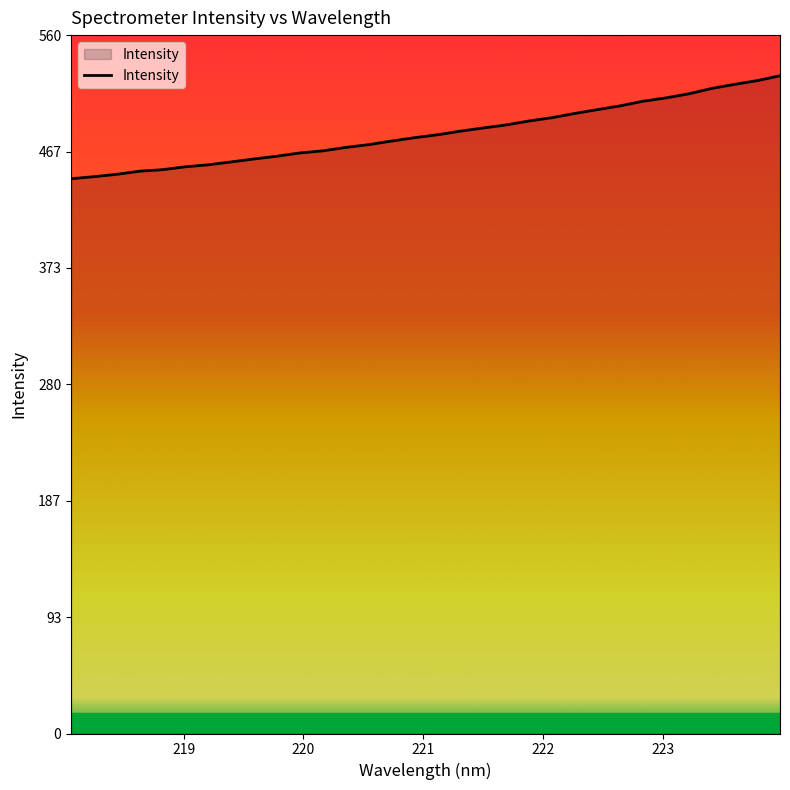

What is the smallest value displayed?

444.9